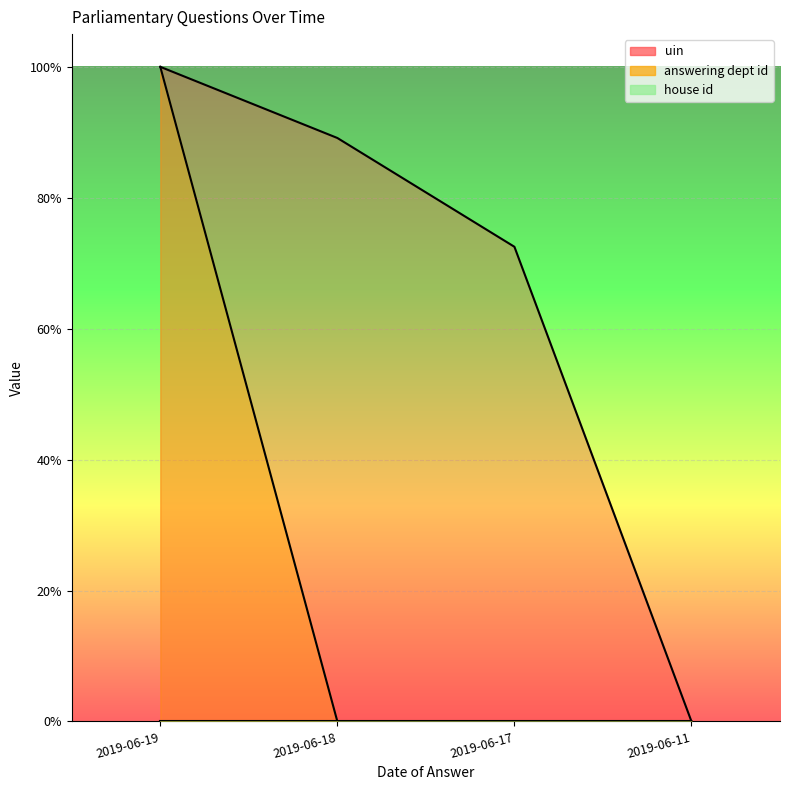

How many lines are shown in the chart?

2